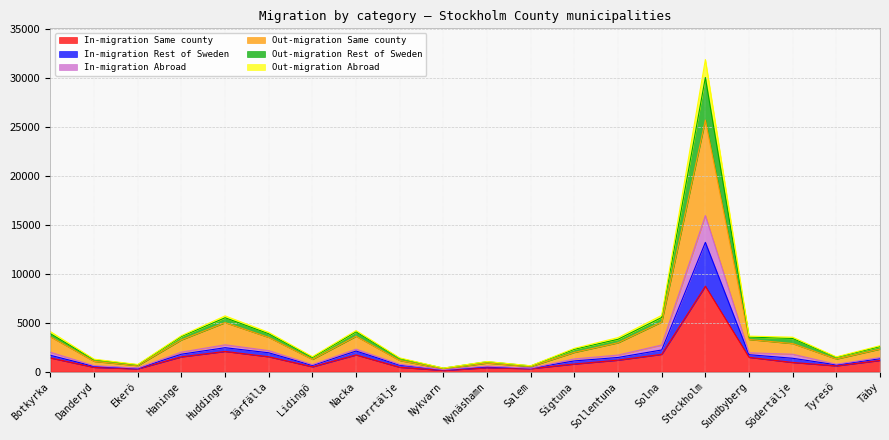

At which category is the sum across all series the highest?

Stockholm